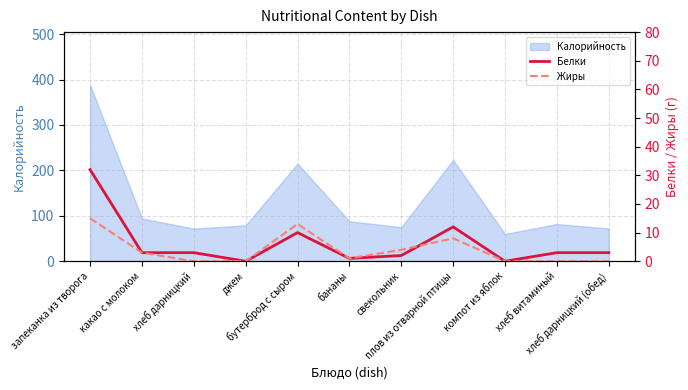

True or false: Белки has more than 2 interior local peaks.

False